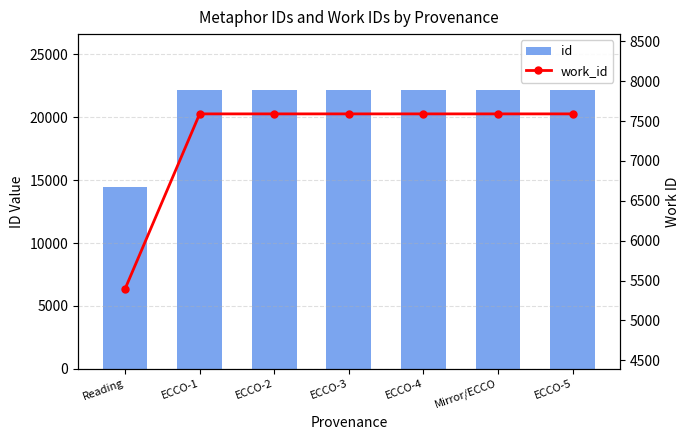

Which series has the largest range (max minus min)?

id